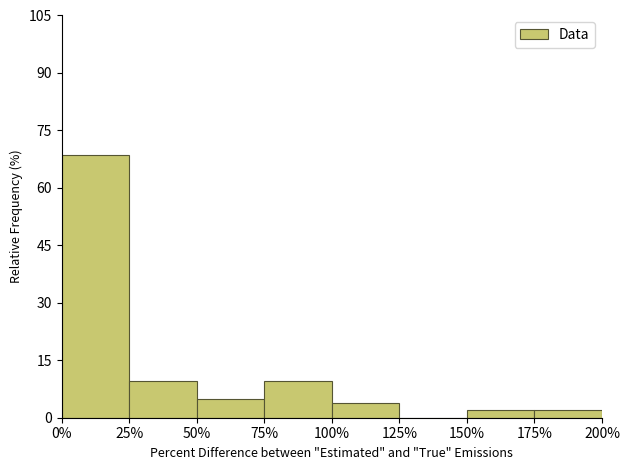

Reading left to right, list every bar in this chart as the range it spans on the x-axis followed by its height. The values are not printed on the chart, so give them approximately, as read against the axis.

0% to 25%: 68
25% to 50%: 10
50% to 75%: 4
75% to 100%: 10
100% to 125%: 4
125% to 150%: 0
150% to 175%: under 2
175% to 200%: under 2